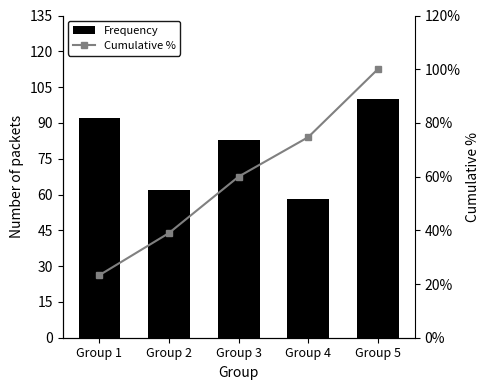

Reading right to left, transcribe all the data shown in this chart.

Frequency: Group 5=100.0	Group 4=58.0	Group 3=83.0	Group 2=62.0	Group 1=92.0
Cumulative %: Group 5=100.0	Group 4=74.7	Group 3=60.0	Group 2=39.0	Group 1=23.3